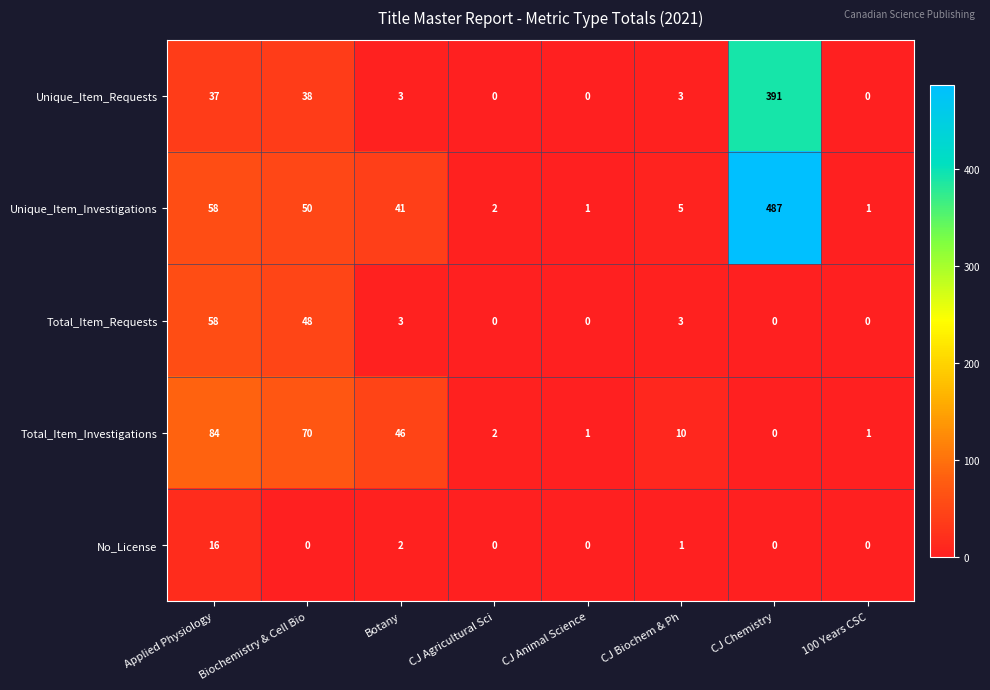

List the series in order of their peak value, highest first.

Unique_Item_Investigations, Unique_Item_Requests, Total_Item_Investigations, Total_Item_Requests, No_License